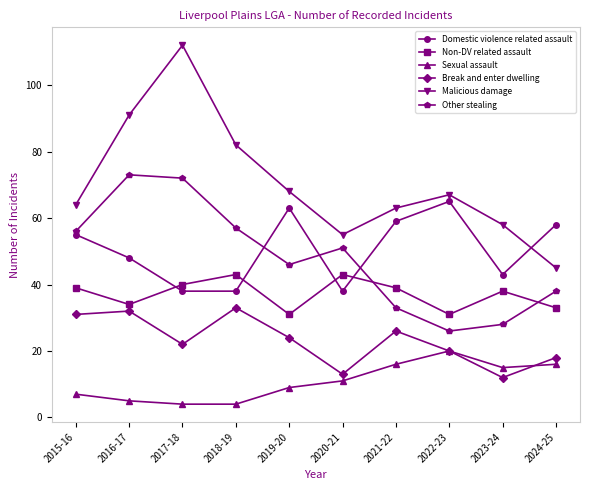

How many values in the Break and enter dwelling series are below 24?

5